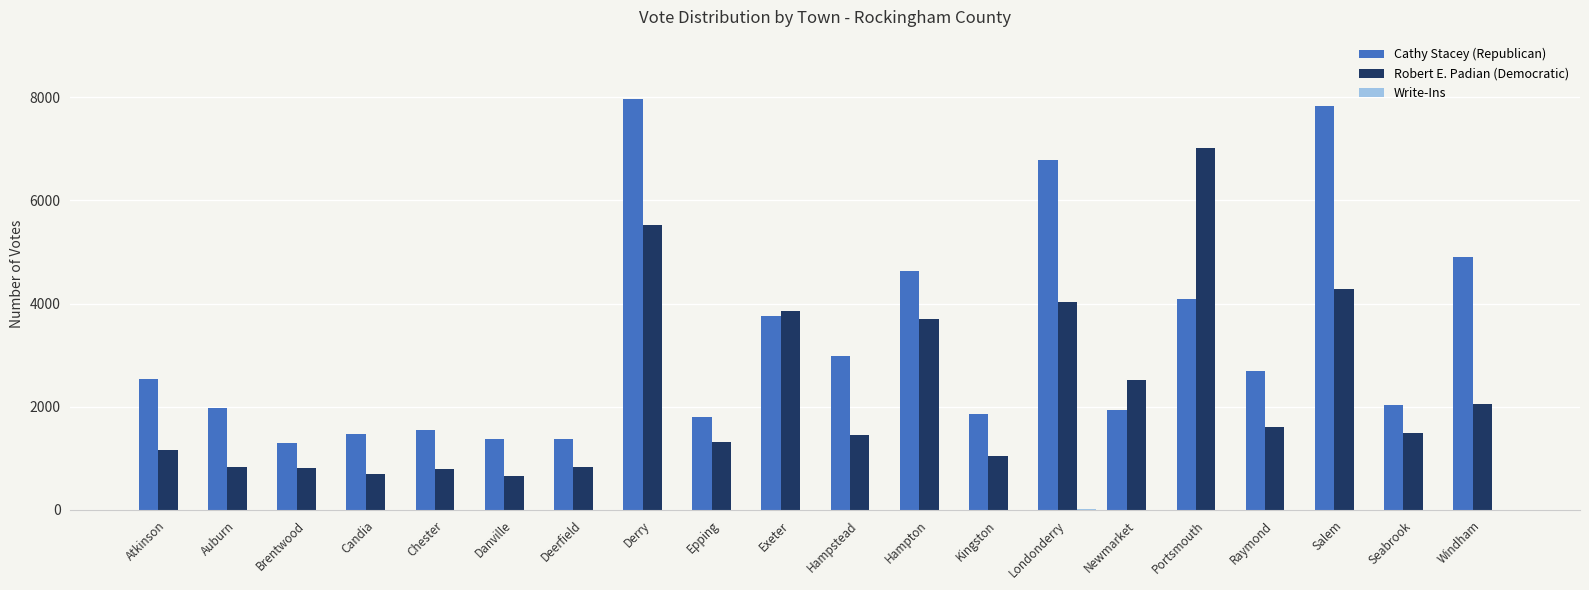

At which category is the sum across all series the highest?

Derry